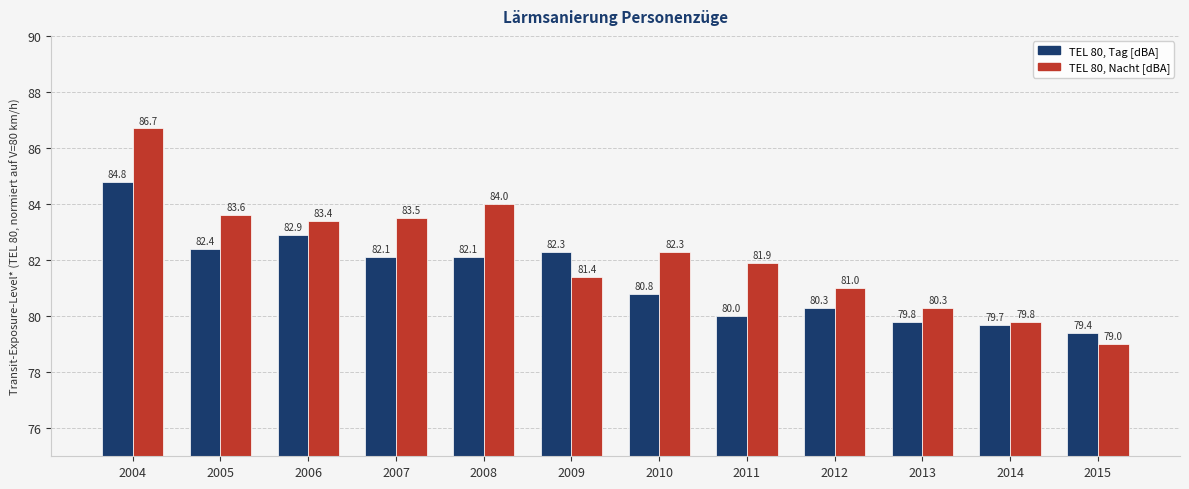

What is the difference between the TEL 80, Tag [dBA] values at 2011 and 2008?

2.1